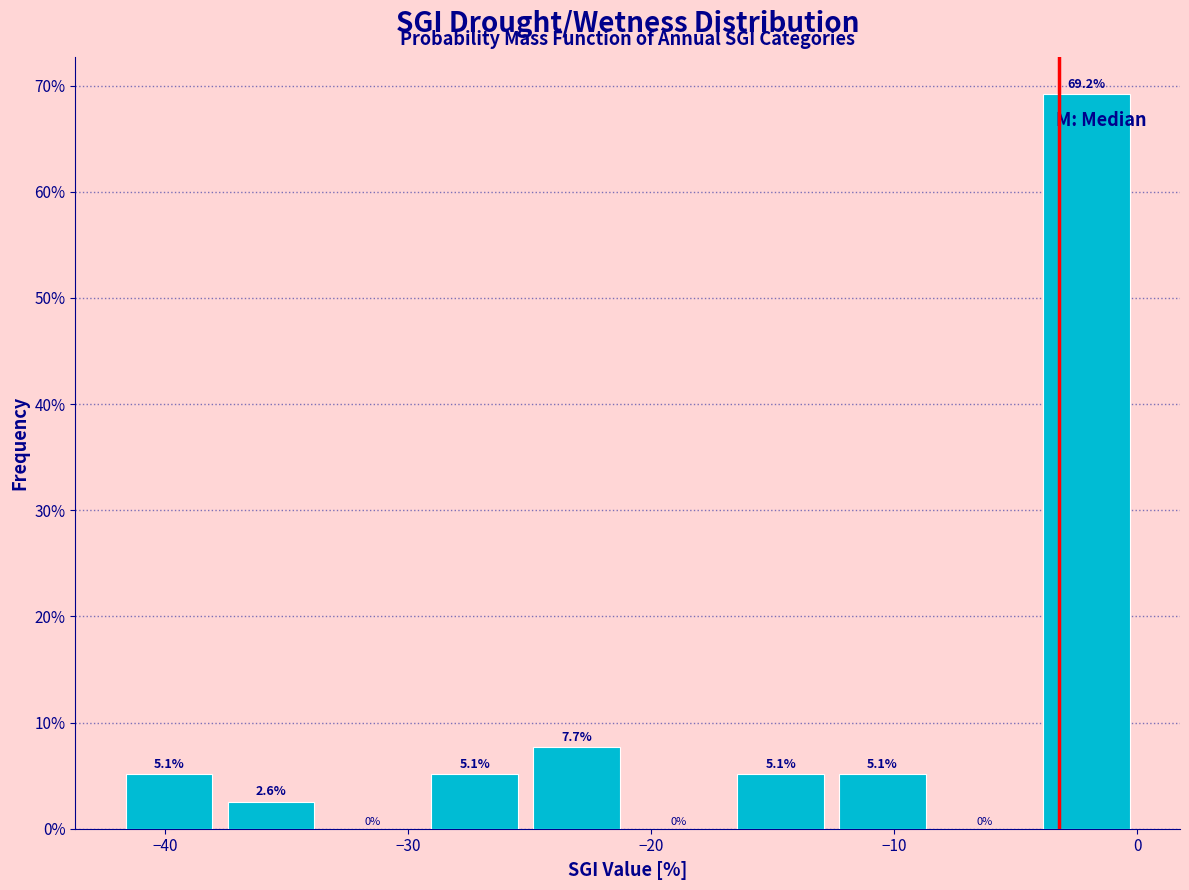

Over which range of the x-axis is the bar tallest?

-4 to 0